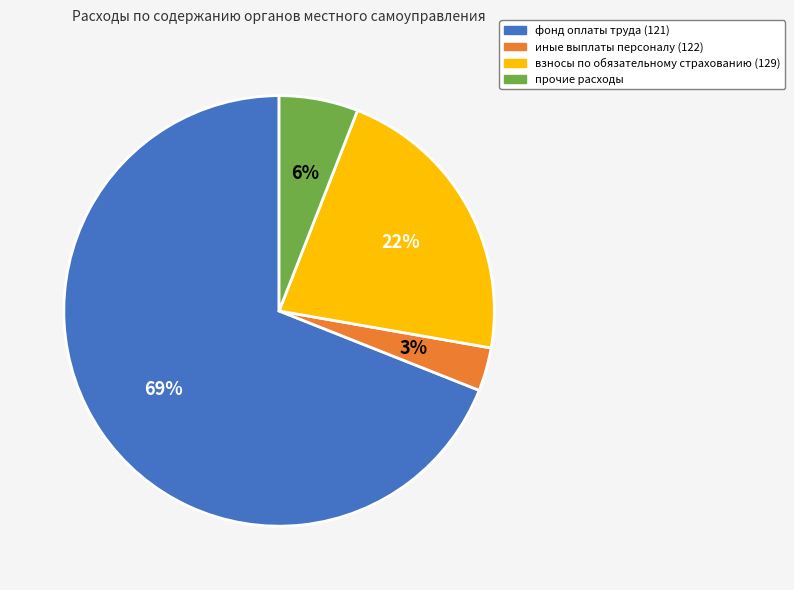

To the nearest percent, what is the average slice percentage?

25%